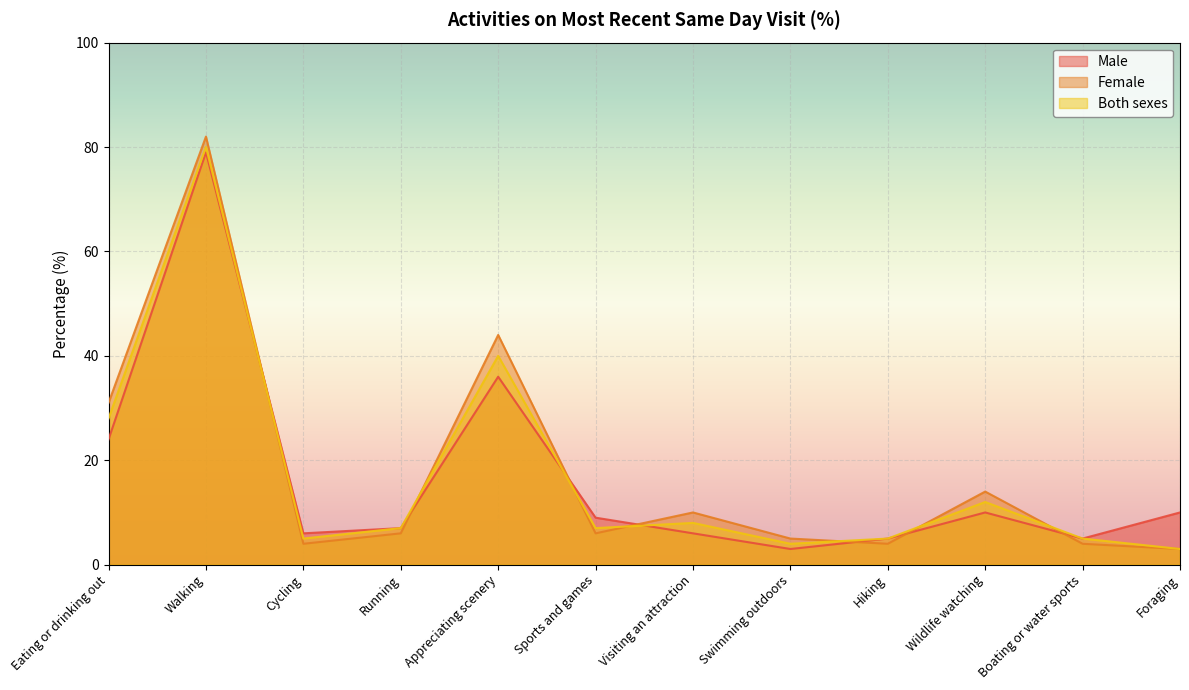

How many interior local peaks does the Male series have?

3